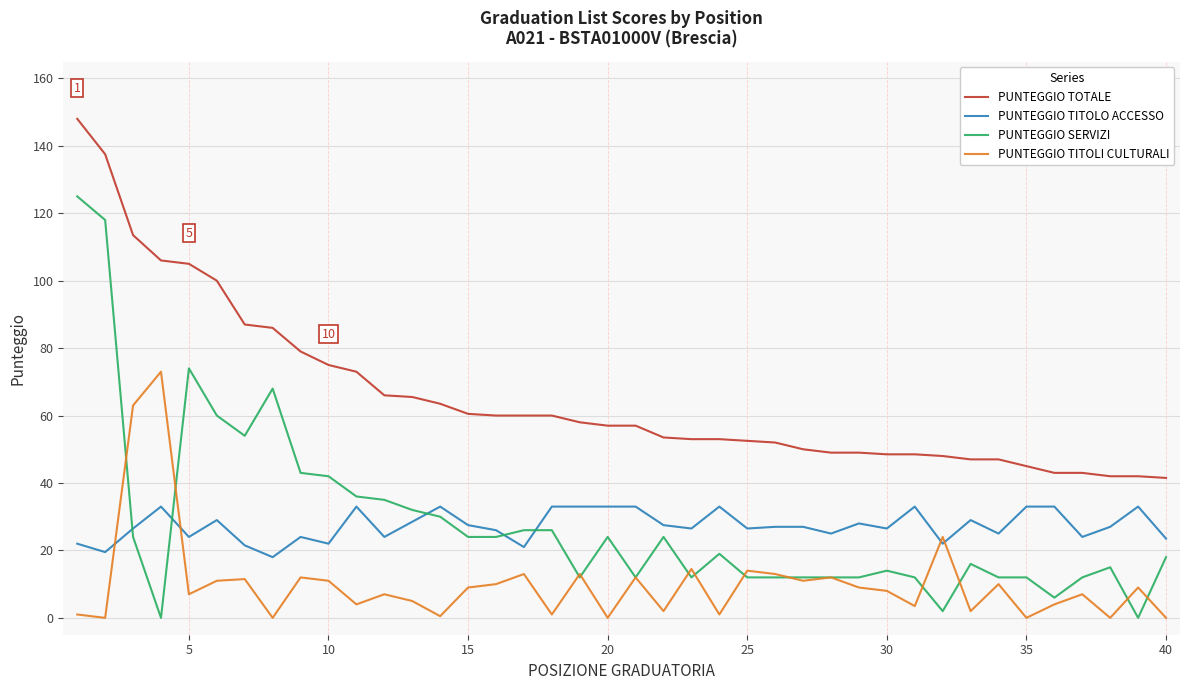

What is the highest value of the PUNTEGGIO SERVIZI series?

125.0